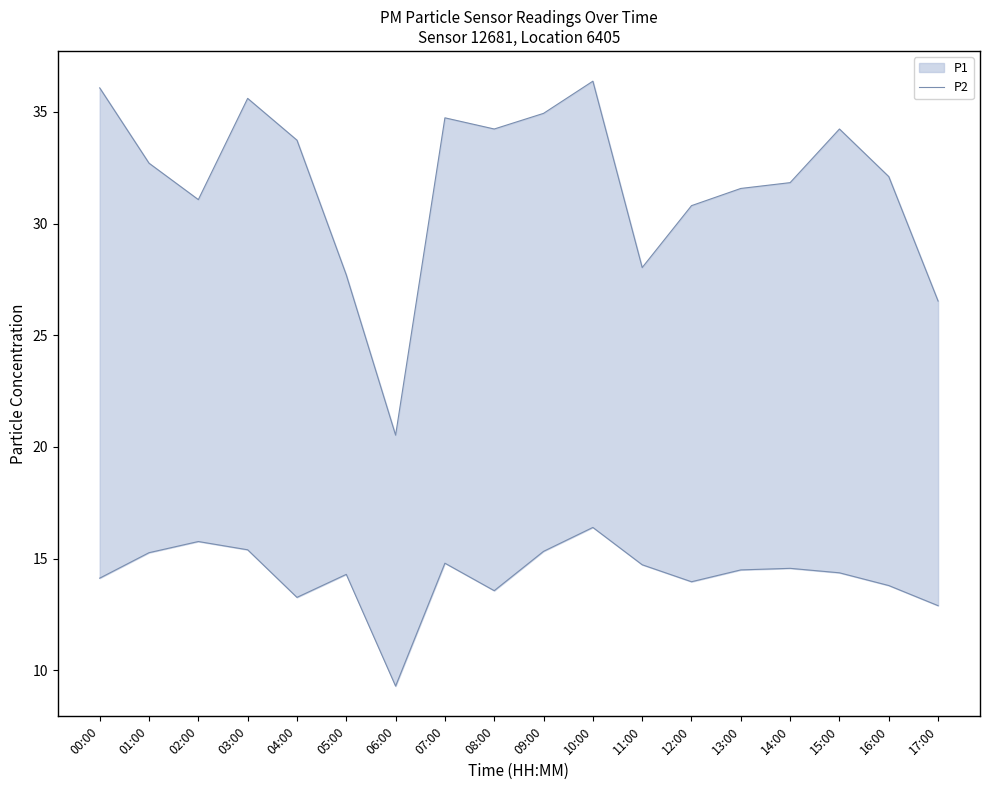

At which label is the value closest to 12?

17:00